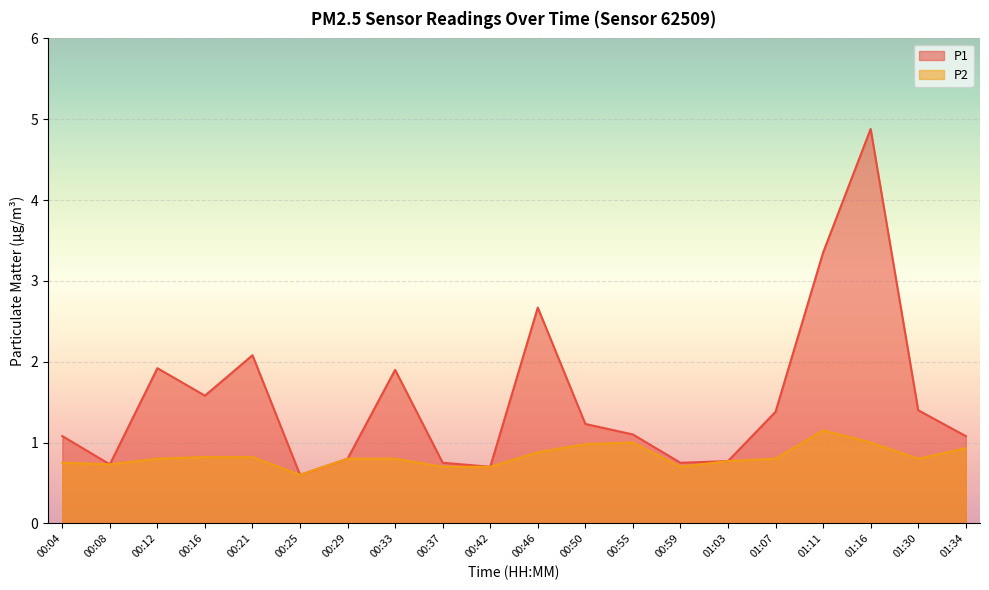

At how many categories does at least one series exceed 3?

2